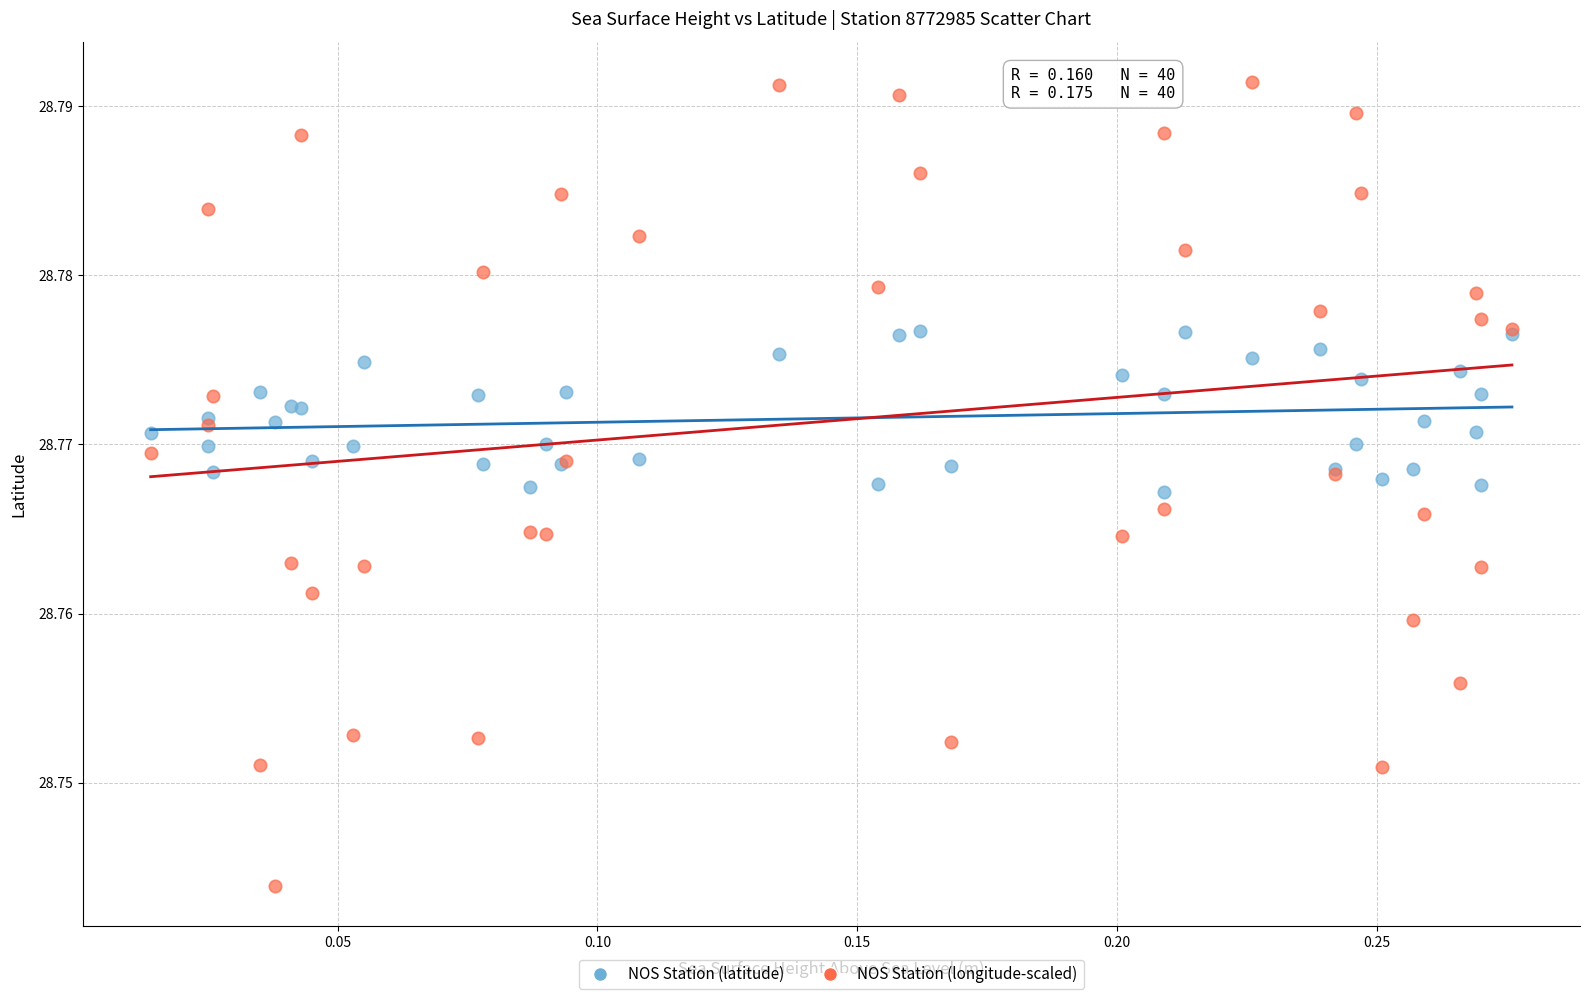

Which series reaches the minimum Y coordinate?

NOS Station (longitude-scaled)